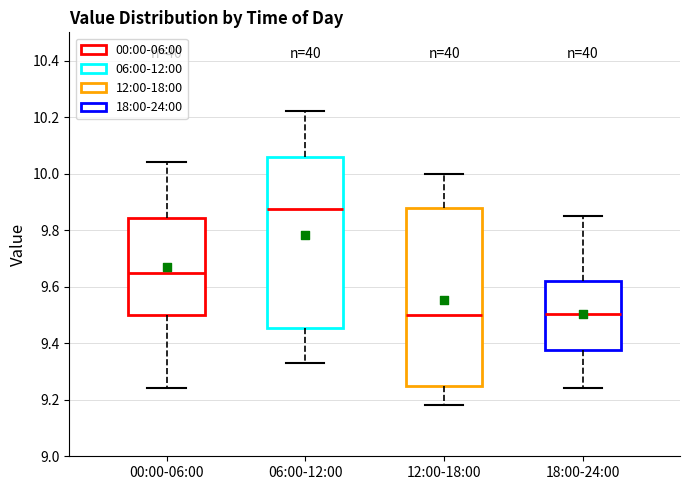

Which box is the tallest, from its lower edge to its upper edge?

12:00-18:00